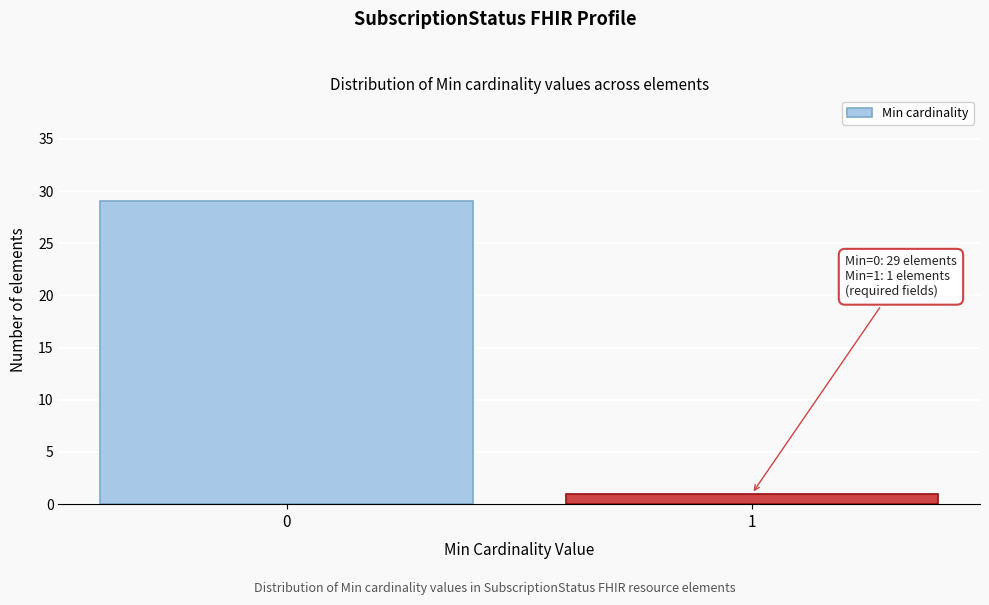

Reading left to right, what are all the values shown in this chart?

29	1